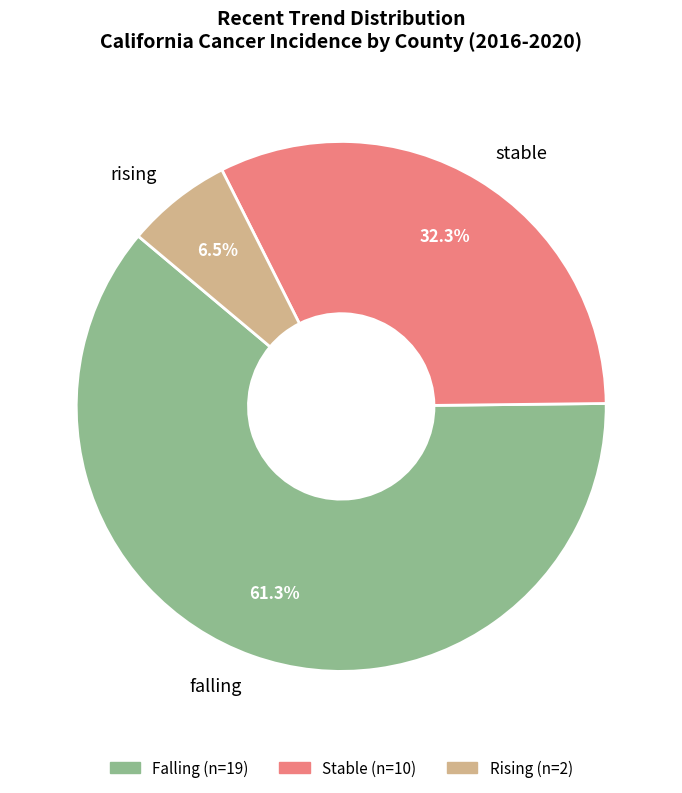

Does stable represent more than half of the total?

No